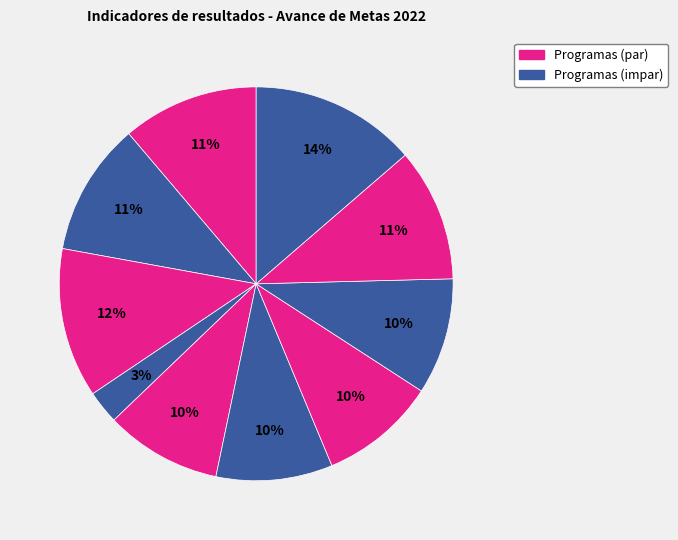

How many slices are in this pie chart?

10